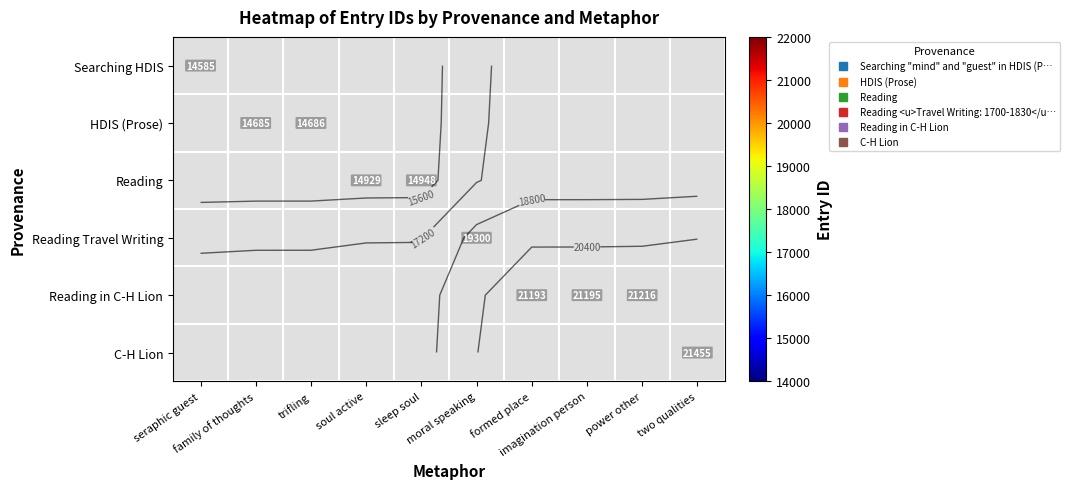

How many distinct data groups are displayed?

6